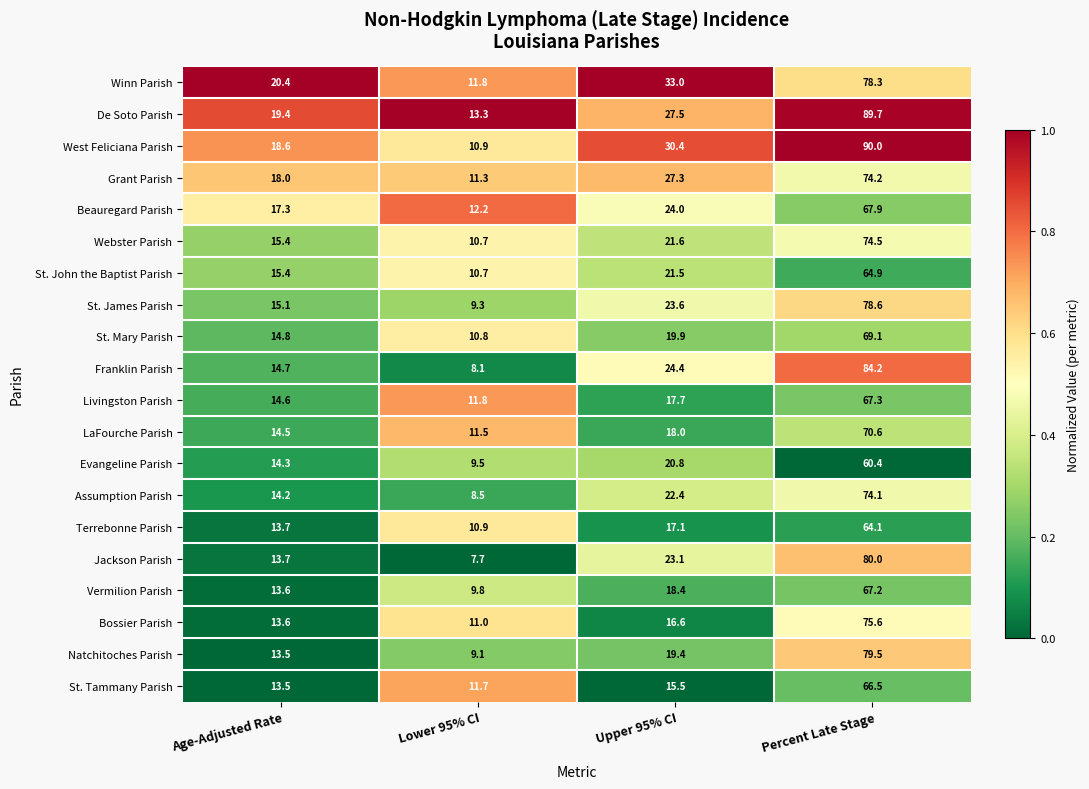

What is the total value across all series at Age-Adjusted Rate?

308.3